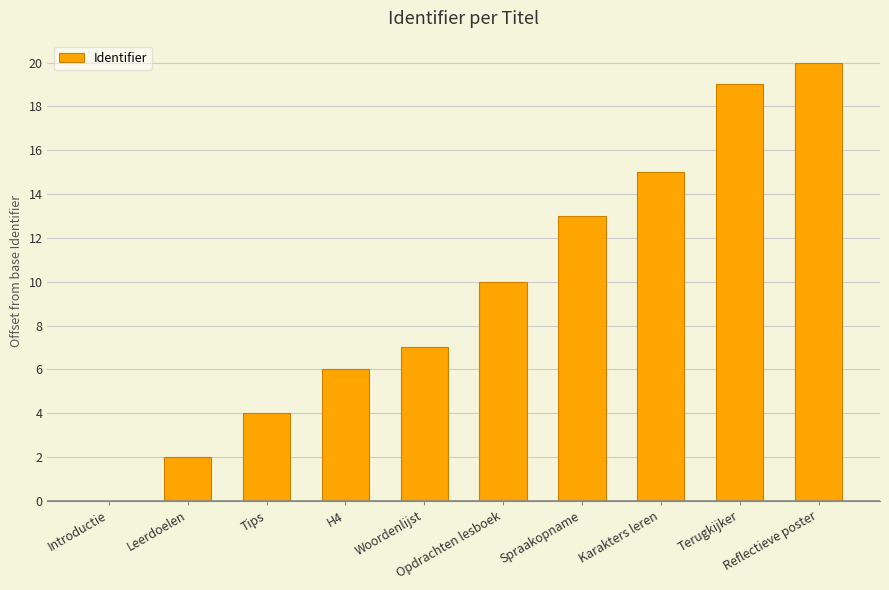

What is the change in value from Terugkijker to Reflectieve poster?

+1